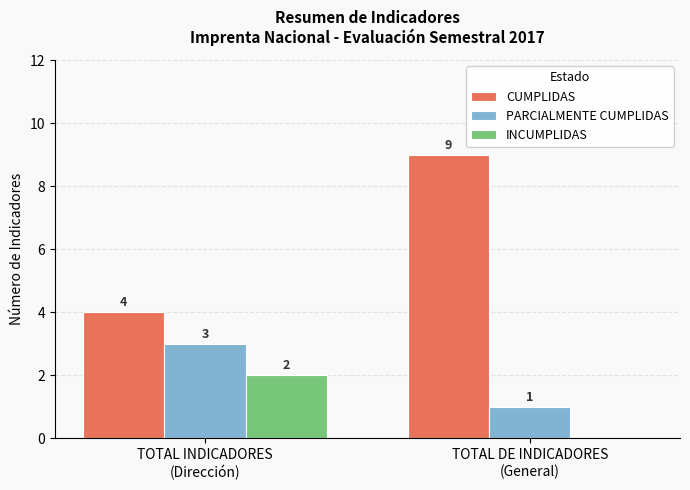

Between TOTAL INDICADORES
(Dirección) and TOTAL DE INDICADORES
(General), which series saw the biggest shift?

CUMPLIDAS